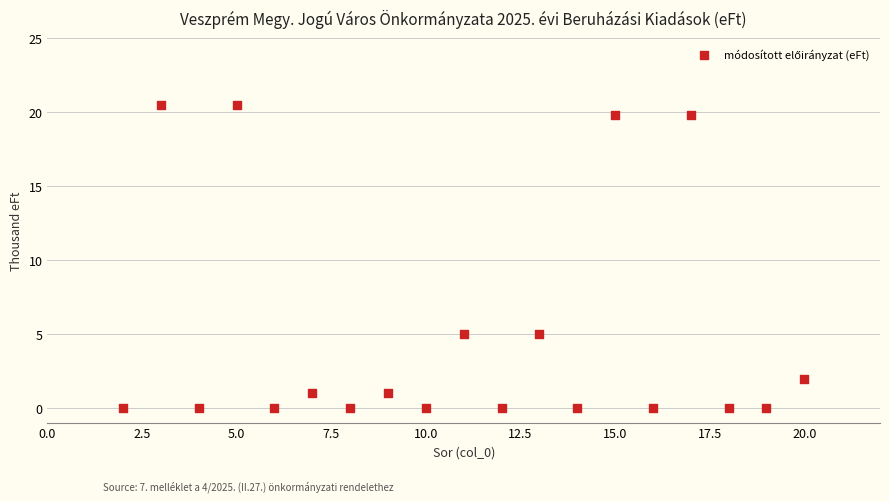

What is the range of Y values (max minus min)?

20.5